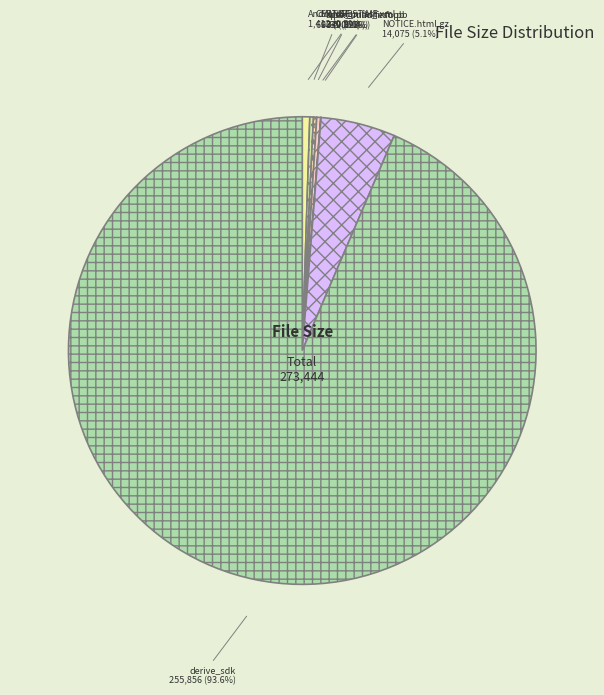

Does derive_sdk account for over 50% of the chart?

Yes